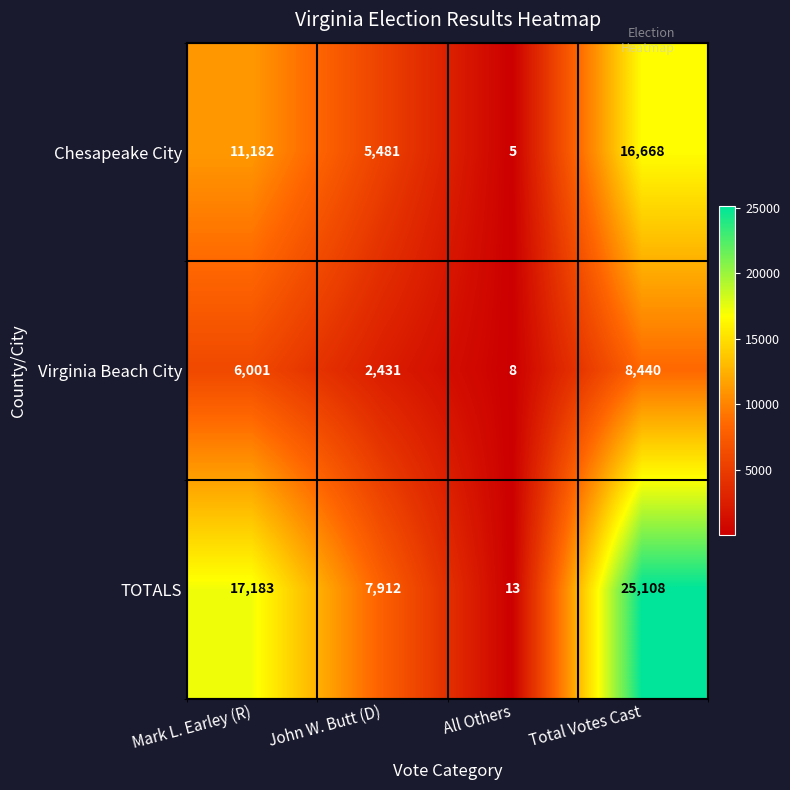

How many data points does each series have?

4